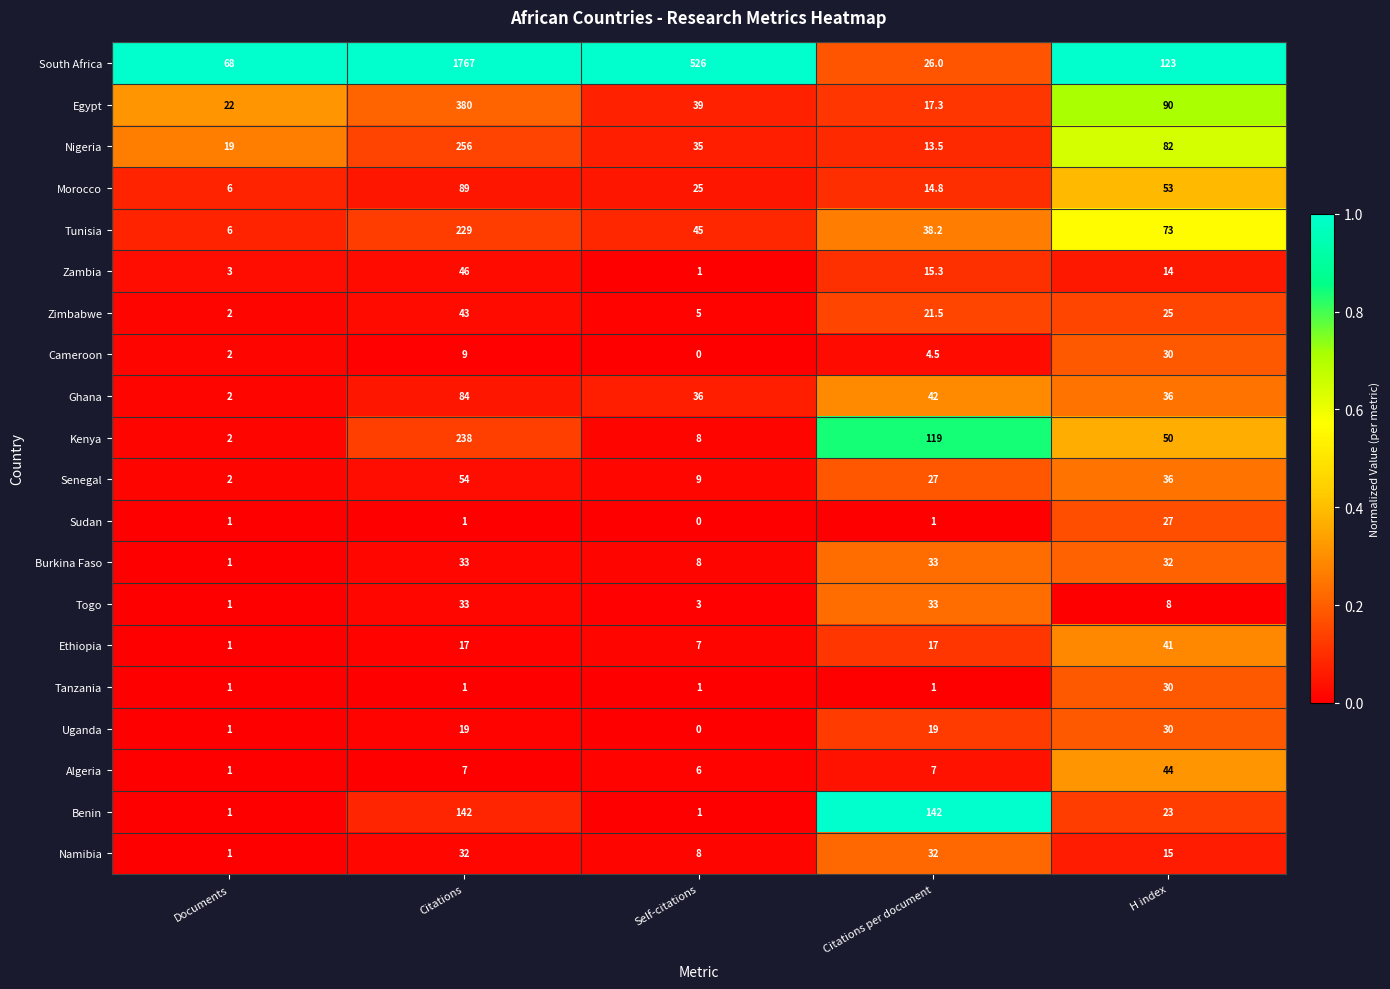

What is the difference between the maximum and minimum values in the Egypt series?

362.7